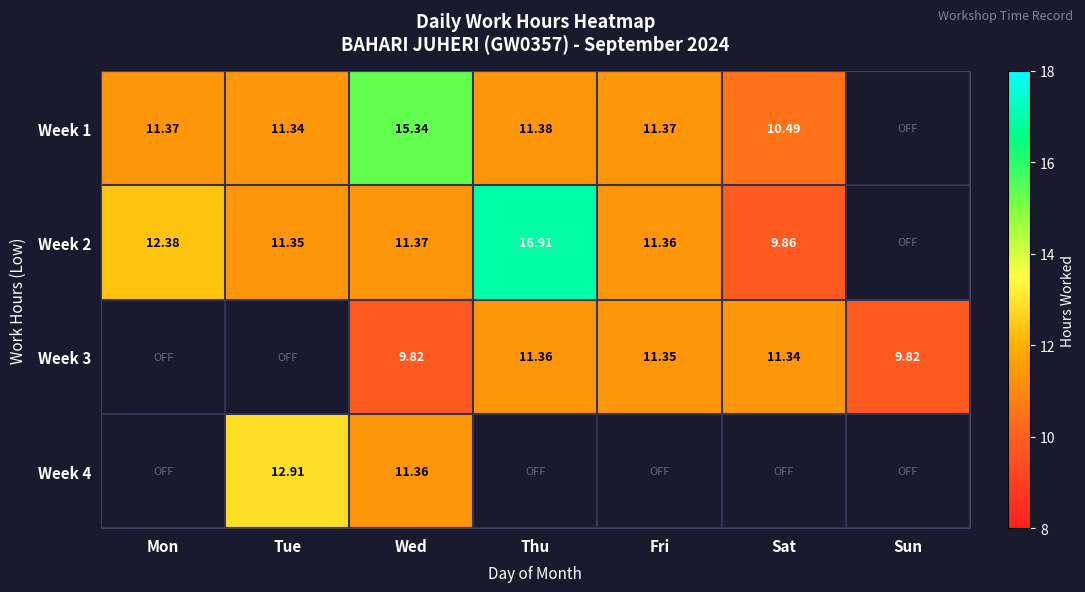

List the labels in order of Week 1 value, smallest first.

Sat, Tue, Mon, Fri, Thu, Wed, Sun